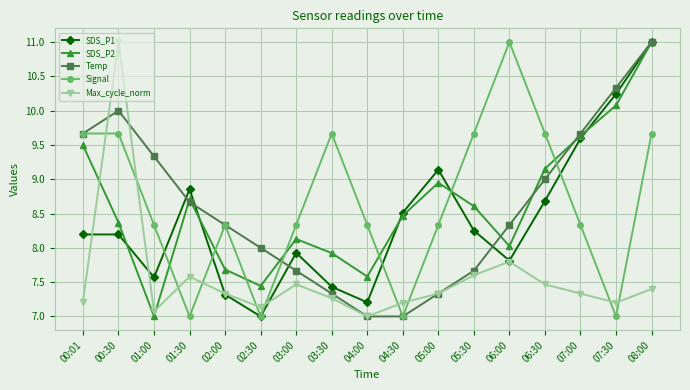

At which label does Temp first exceed 8?

00:01